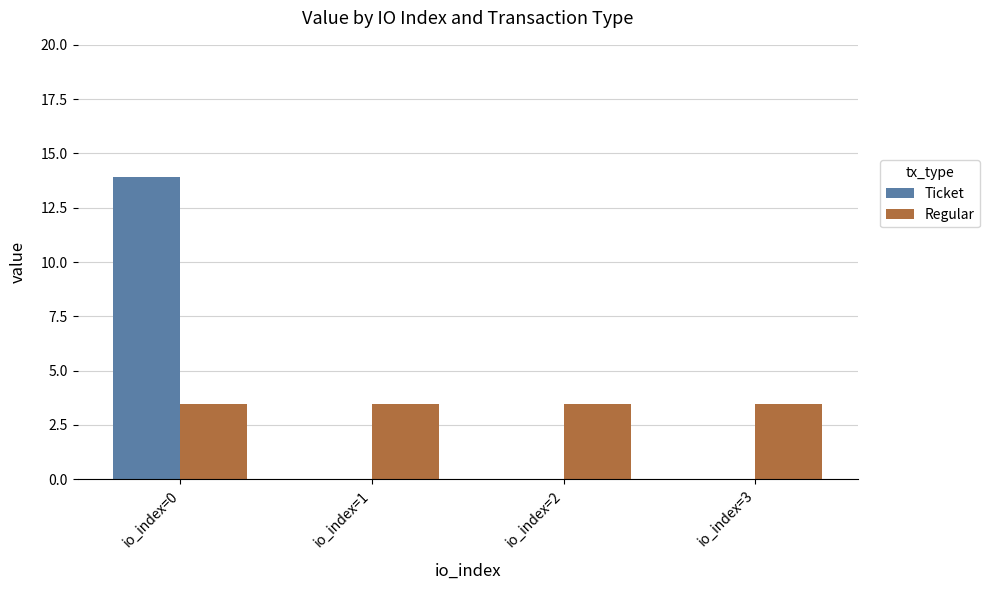

Is it true that Ticket equals 5.1 at io_index=1?

False